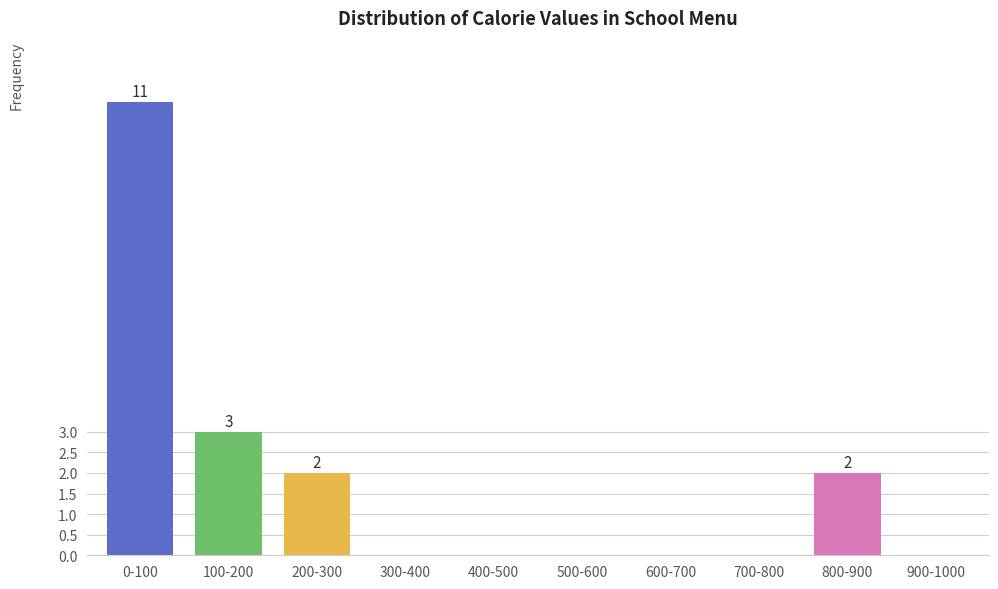

Reading left to right, list all the values displayed in this chart.

0-100=11	100-200=3	200-300=2	300-400=0	400-500=0	500-600=0	600-700=0	700-800=0	800-900=2	900-1000=0